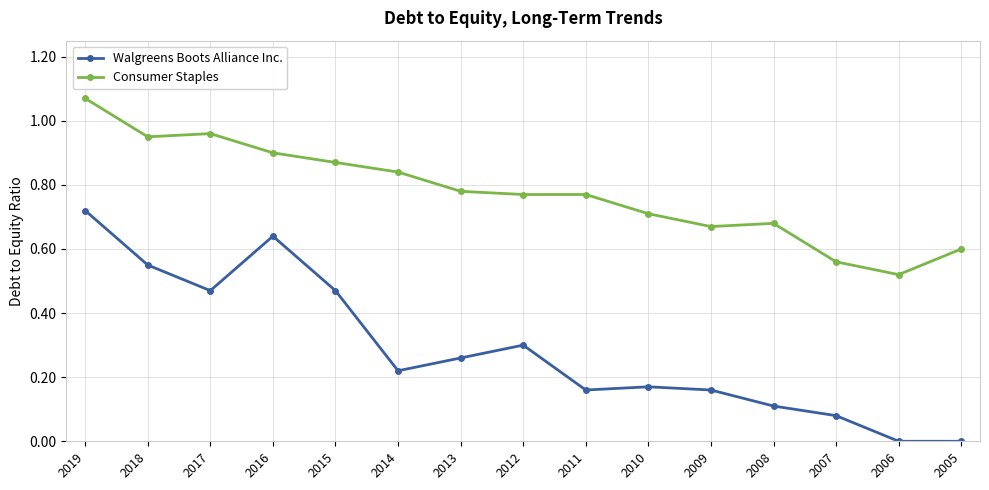

True or false: Walgreens Boots Alliance Inc. has a value of 0.2 at 2019.

False